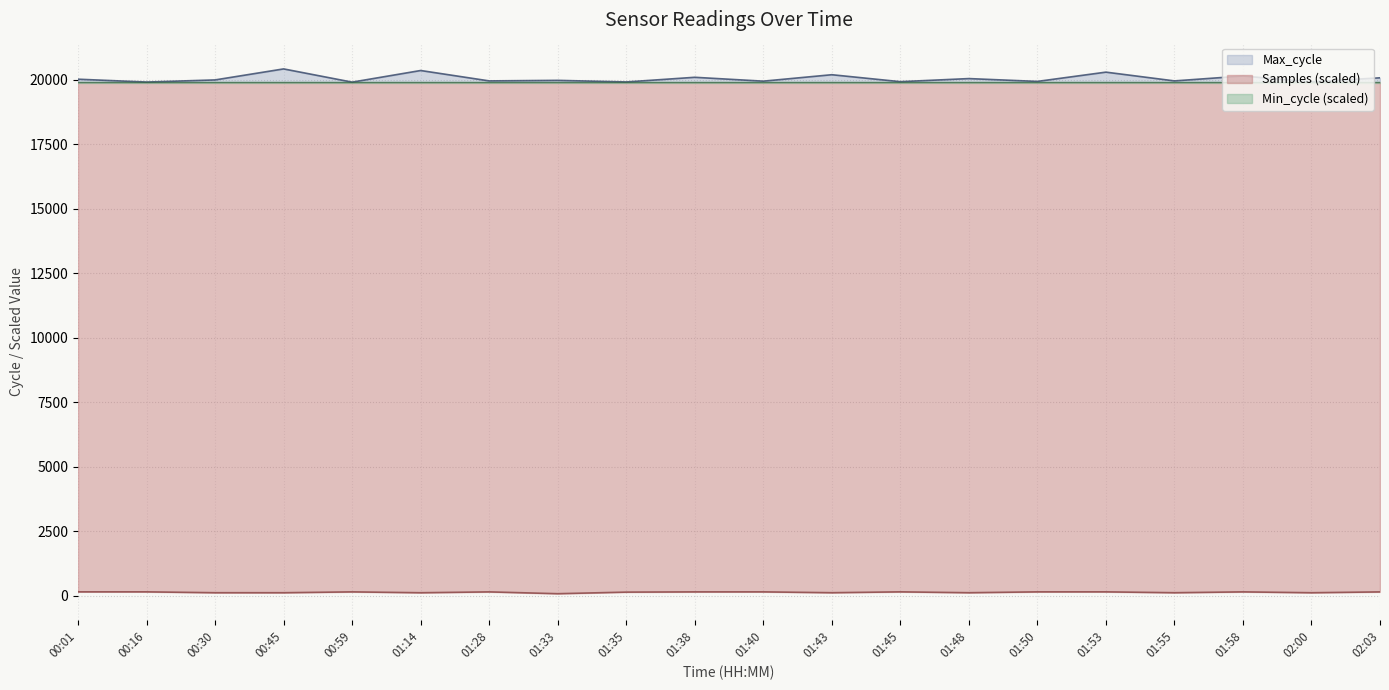

The value of Samples at 02:03 is 145.9. True or false?

True